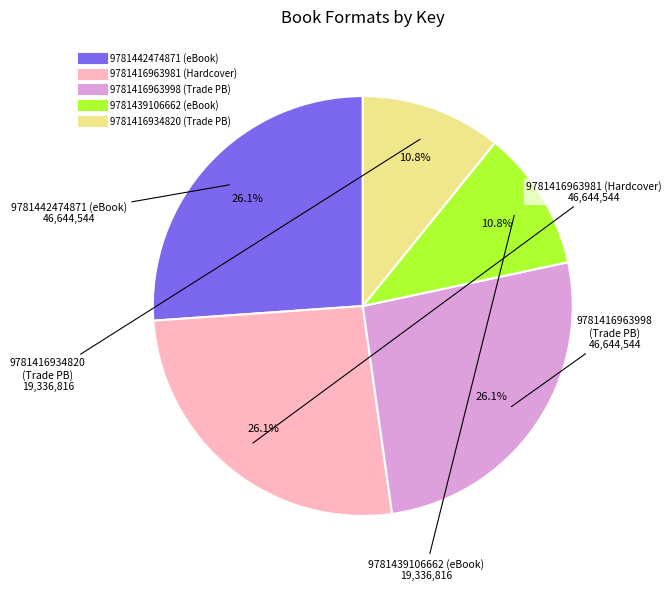

Count the number of slices in the pie.

5